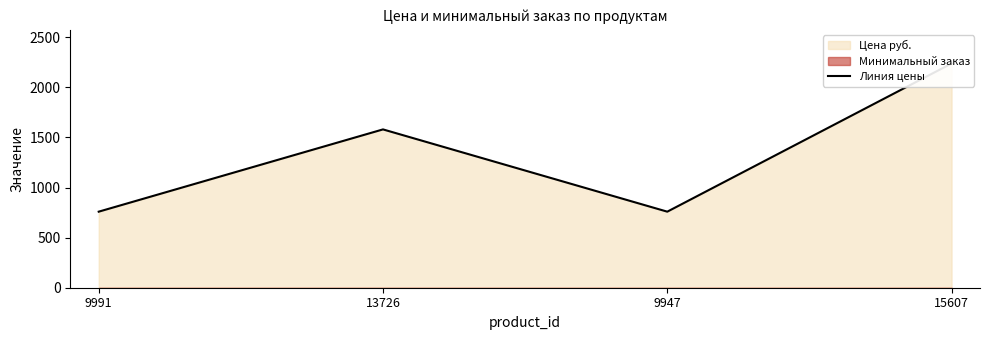

Reading left to right, list all the values displayed in this chart.

759	1580	759	2238